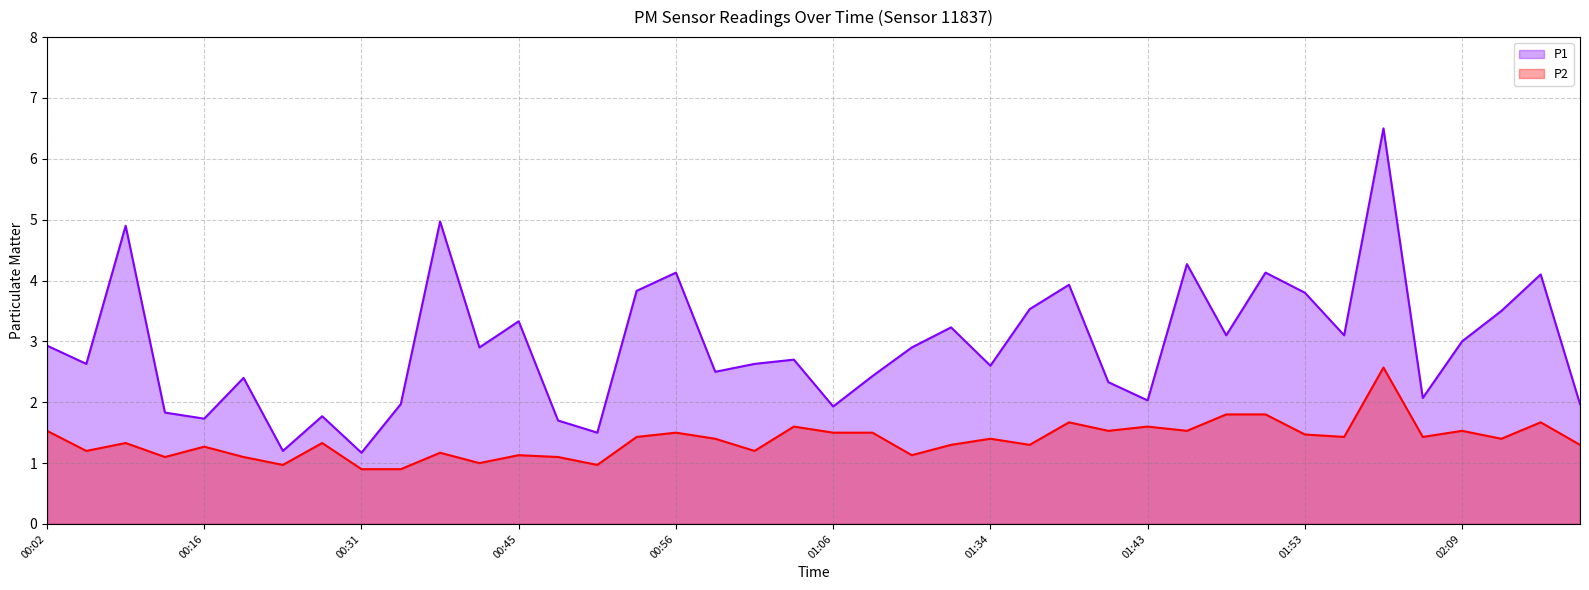

Where is P2 nearest to the value 1?

00:42